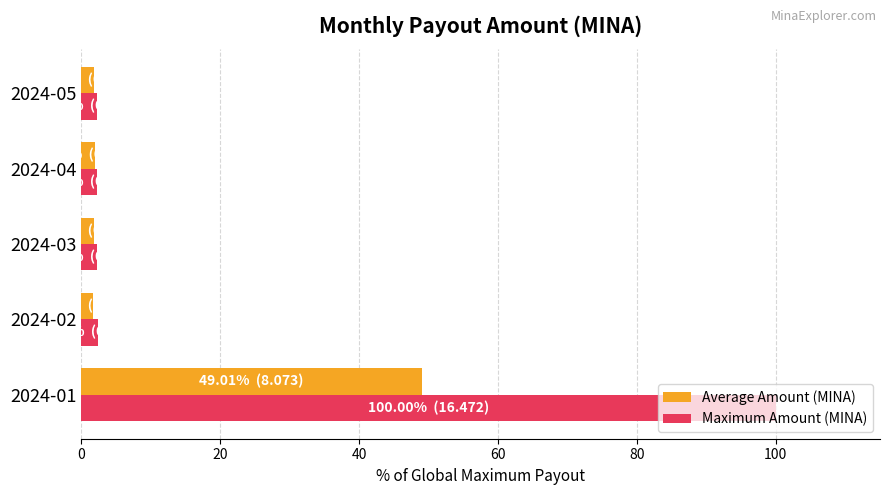

What is the sum of all Average Amount (MINA) values?

56.3